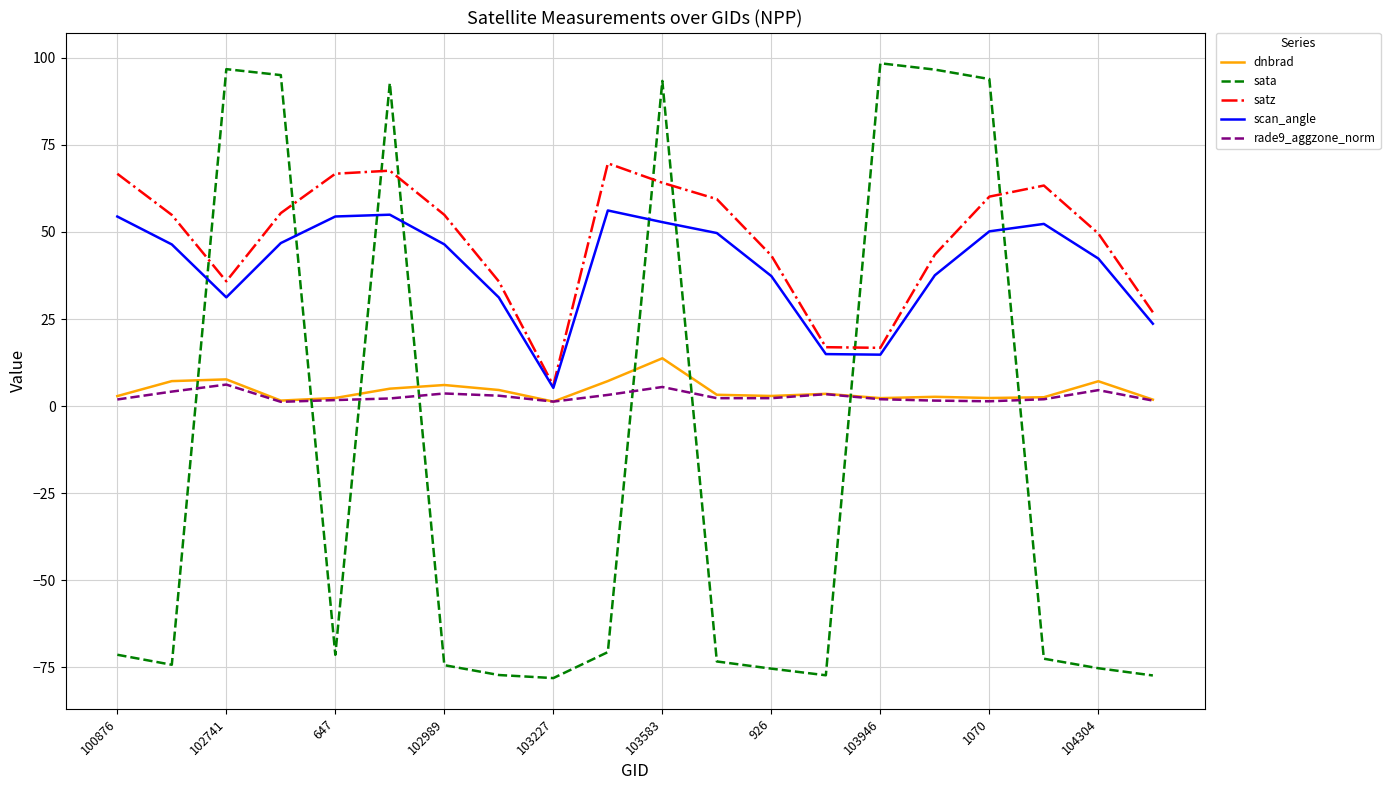

True or false: rade9_aggzone_norm and satz intersect in this chart.

False